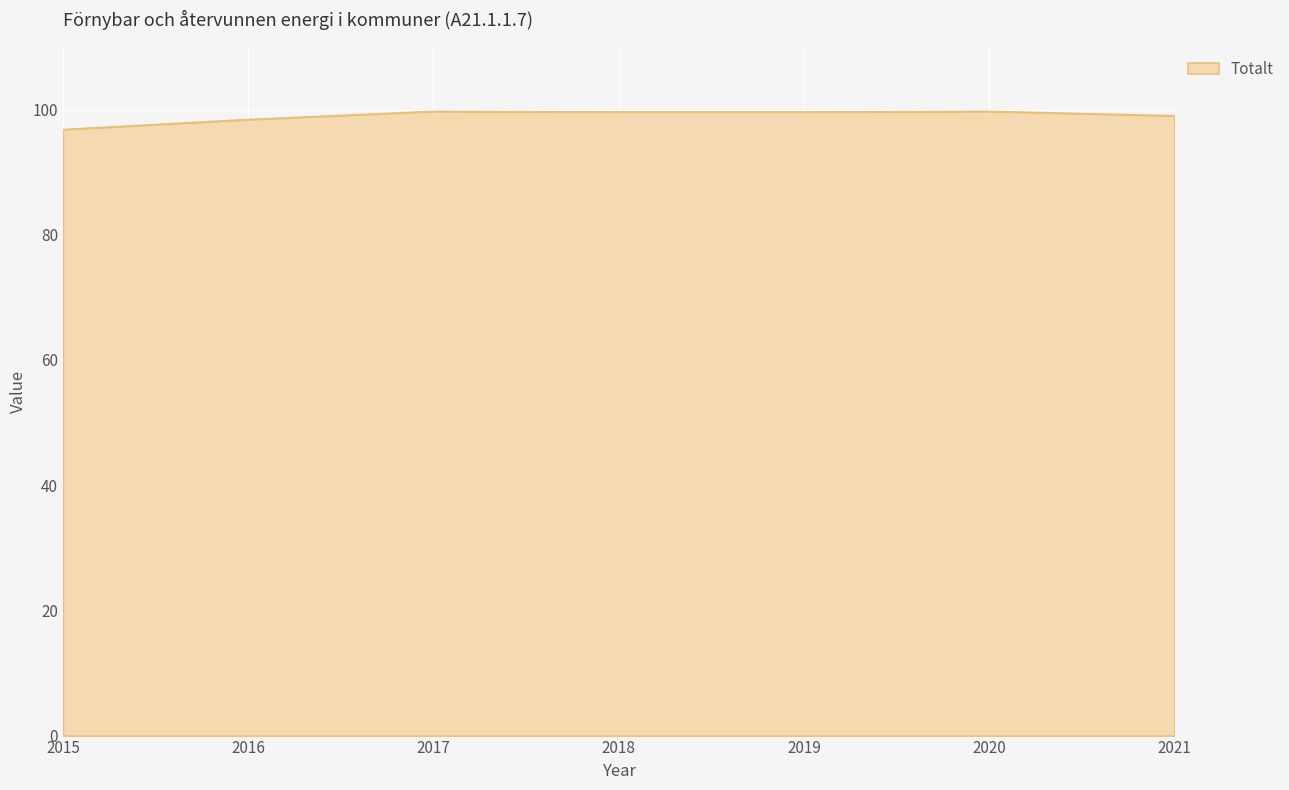

The value at 2015 is 51.4. True or false?

False